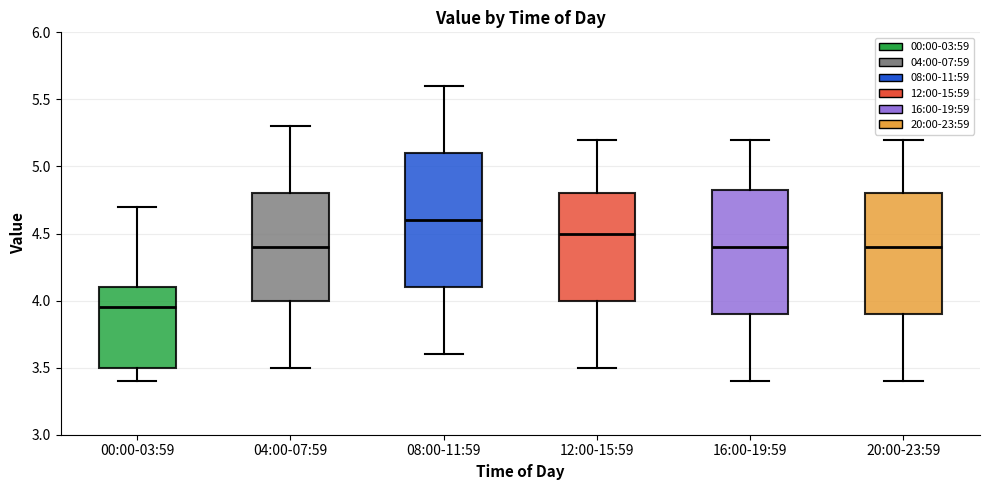

Where is the lower edge of the box for 16:00-19:59 on the y-axis? The values are not printed on the chart, so give them approximately, as read against the axis.

3.90